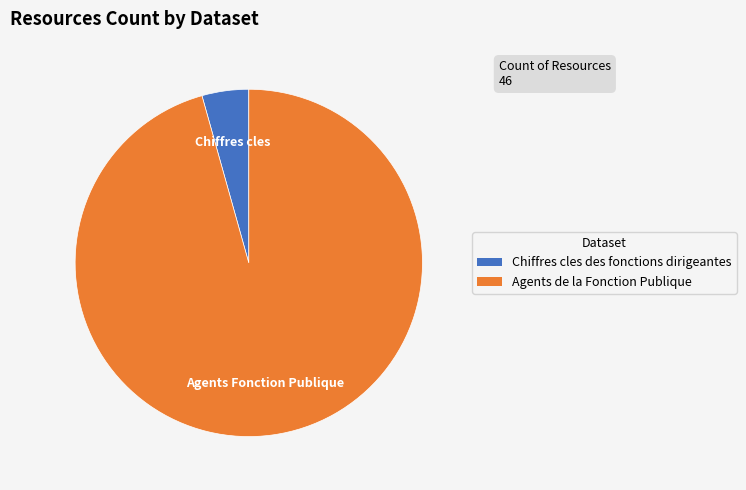

What is the smallest slice in the pie chart?

Chiffres cles des fonctions dirigeantes